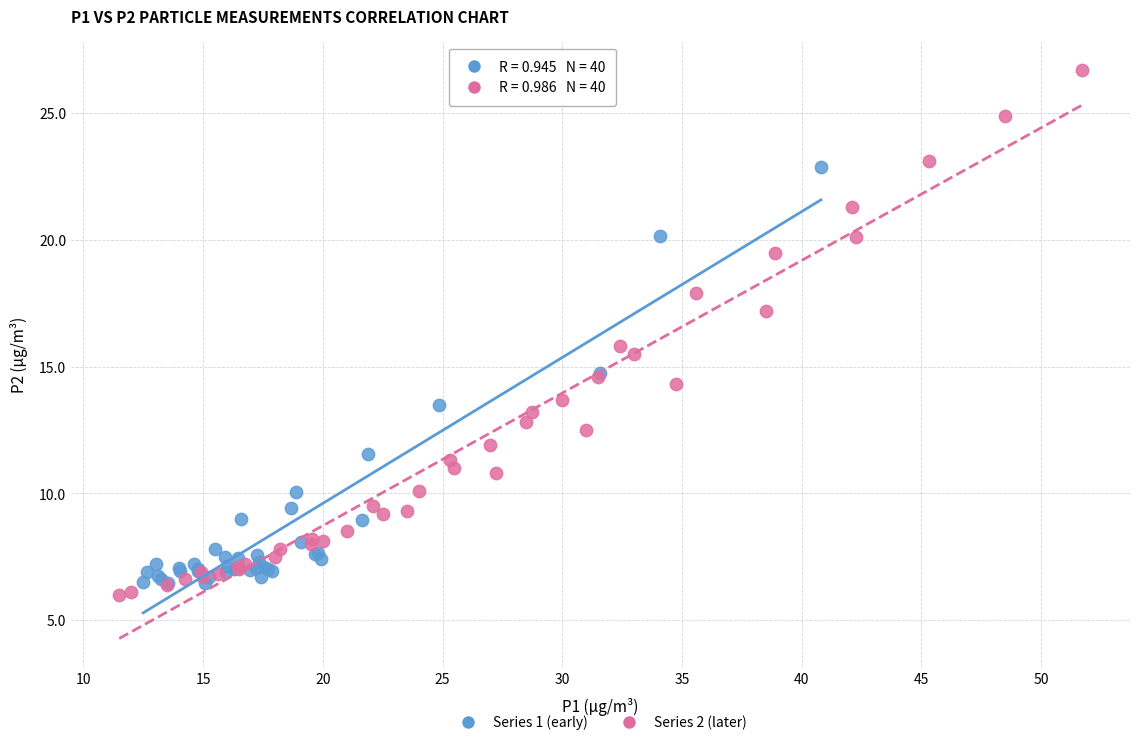

Which series has the largest Y range (max minus min)?

Series 2 (later)